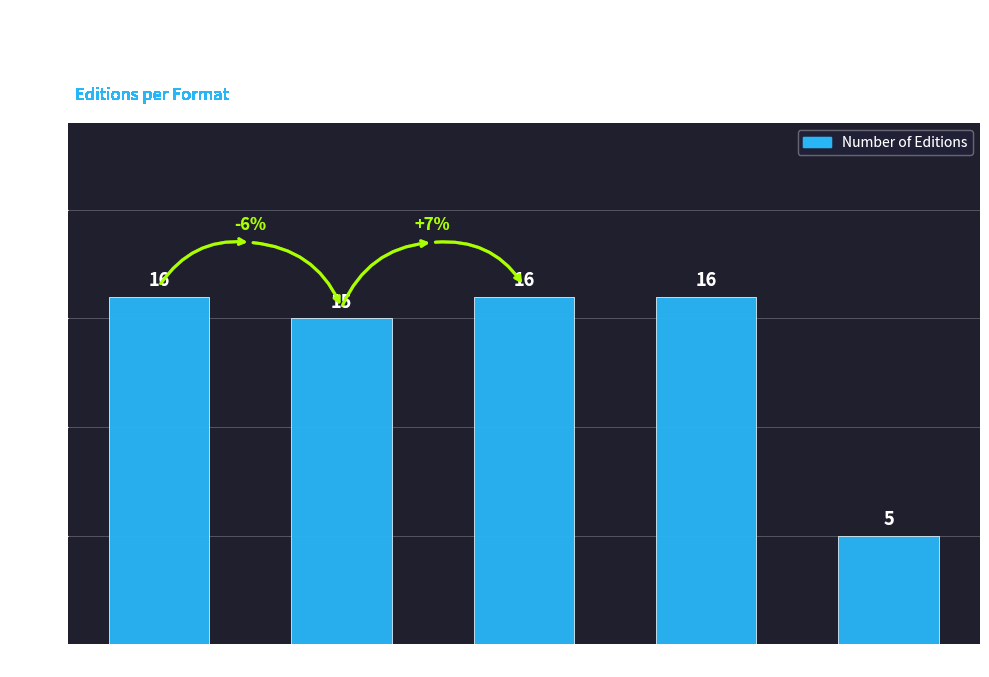

Reading left to right, extract all data points from this chart.

Audio Download=16	Hardcover=15	Trade Paperback=16	eBook=16	Compact Disk=5